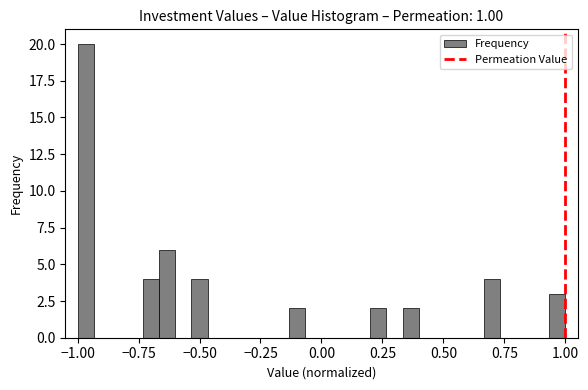

Around what value on the x-axis is the tallest bar? Give the approximate position of its centre, as read against the axis.

-0.95